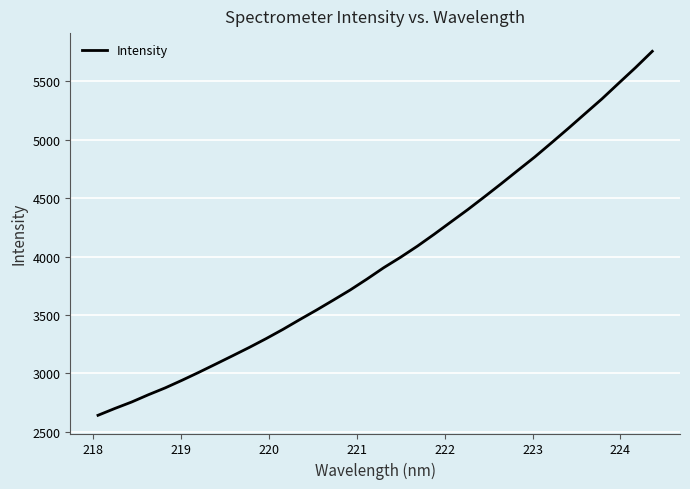

What is the maximum value shown in the chart?

5754.6